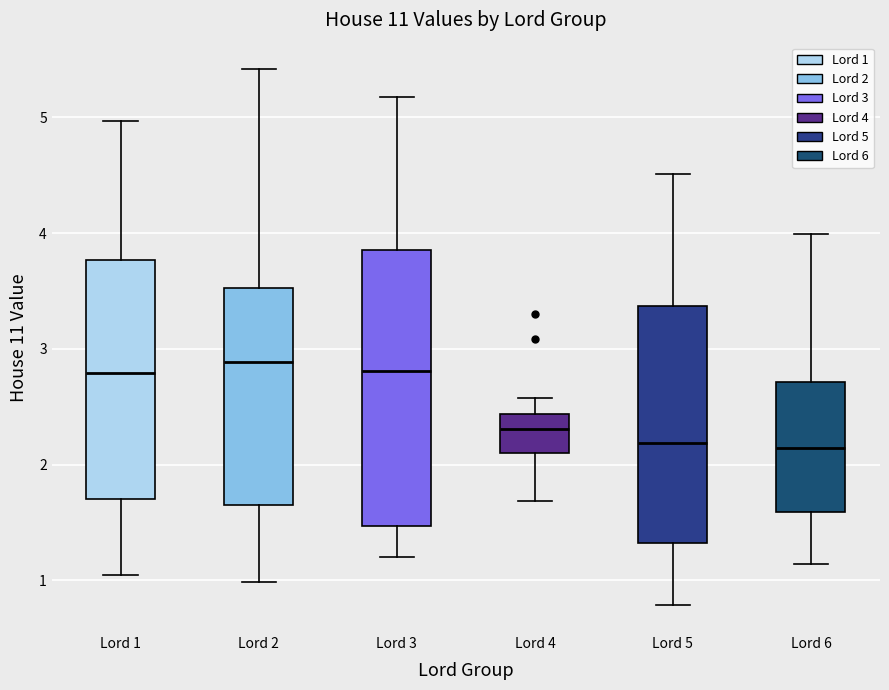

Which box is the tallest, from its lower edge to its upper edge?

Lord 3